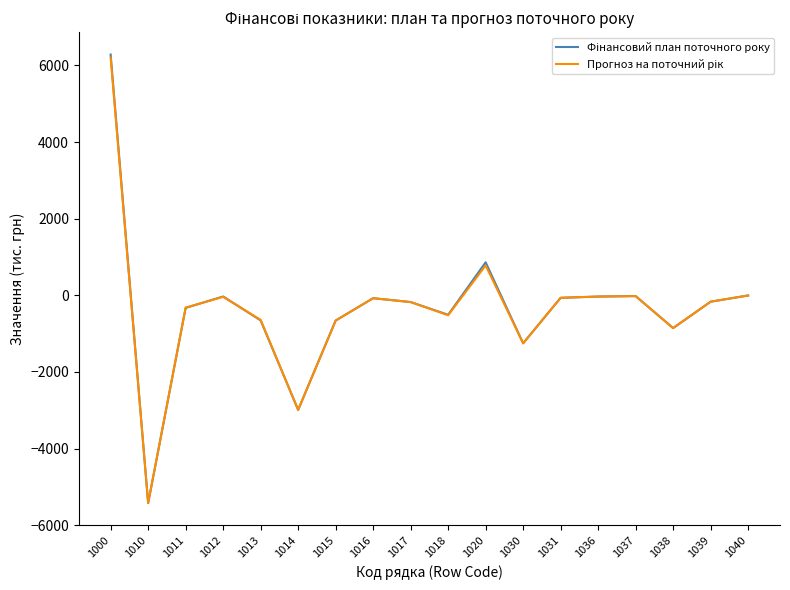

What is the minimum value shown in the chart?

-5421